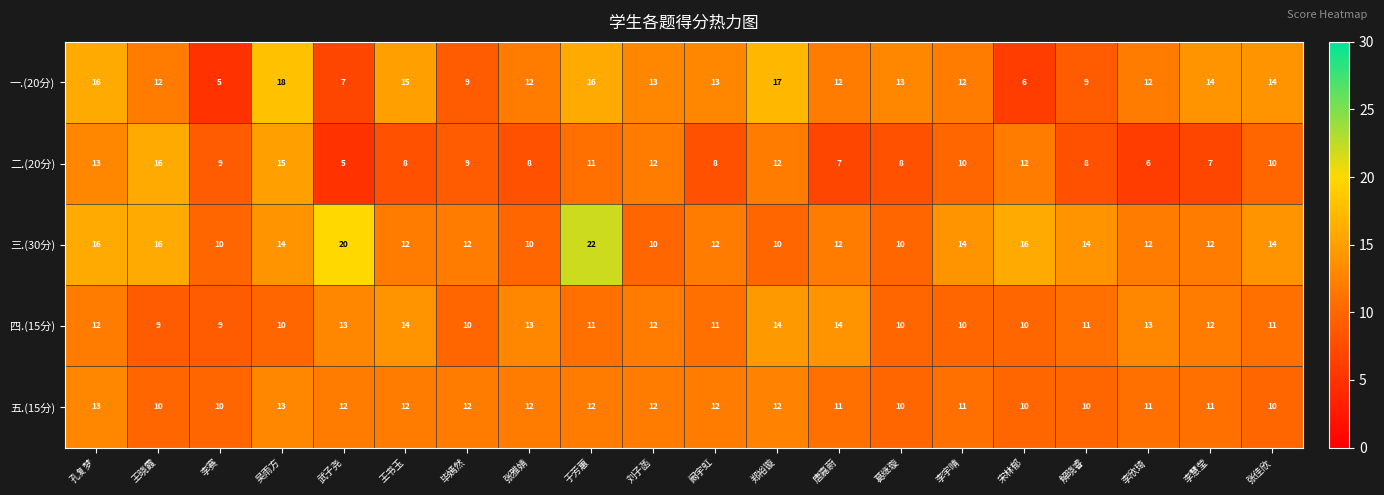

At which category is the sum across all series the highest?

于芳蕙